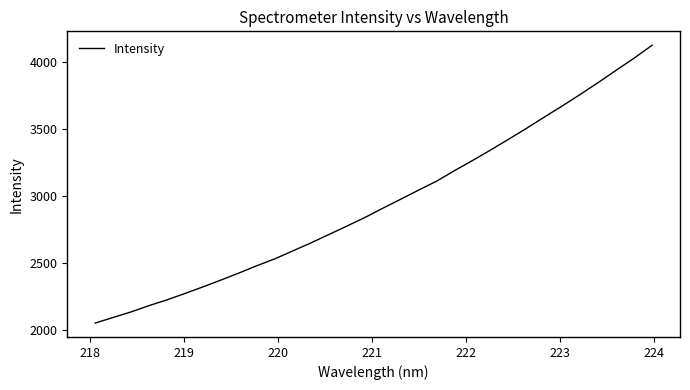

What is the difference between the maximum and minimum values?

2069.1